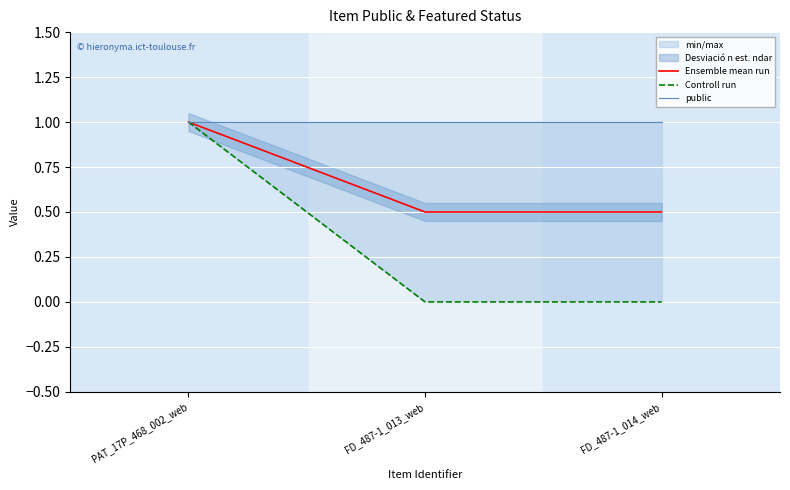

Is it true that Controll run equals 1.0 at PAT_17P_468_002_web?

True